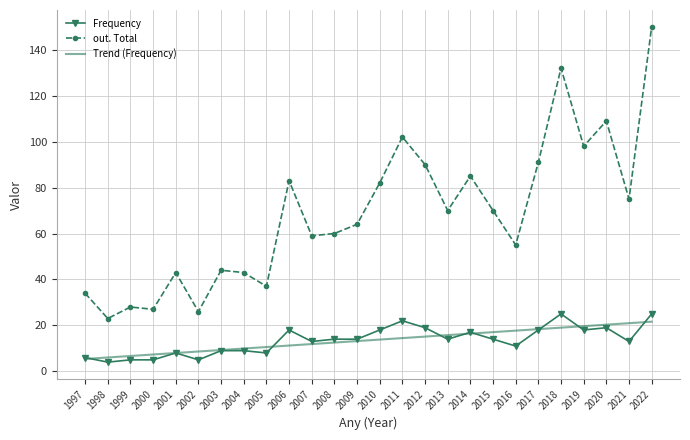

What is the maximum value for Frequency?

25.0